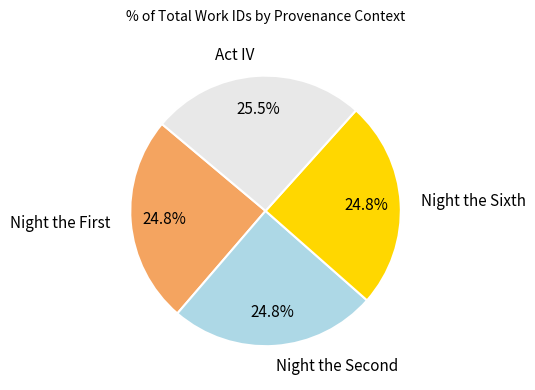

Which category has the biggest portion of the pie?

Act IV